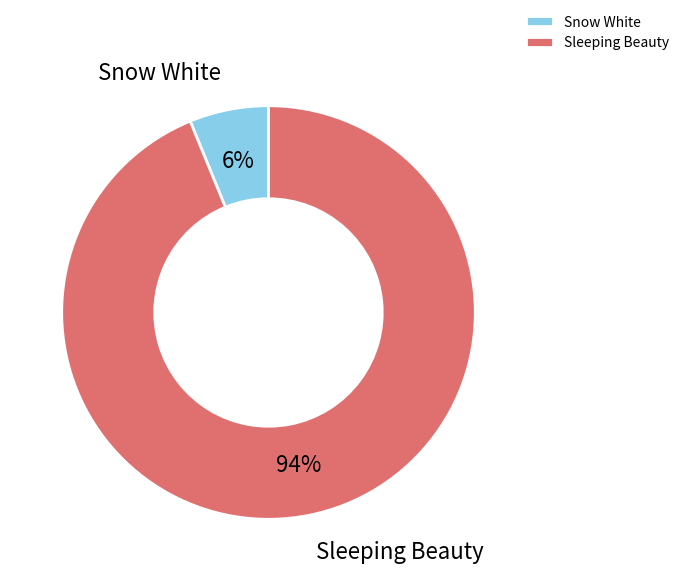

Combined, do Snow White and Sleeping Beauty account for over 50%?

Yes